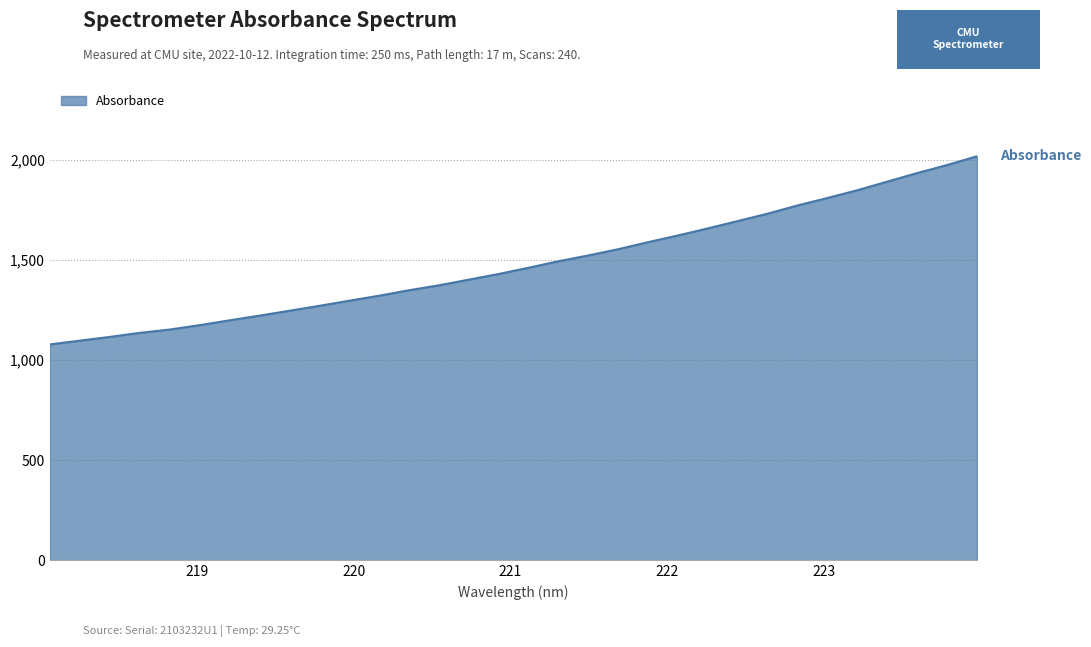

What is the smallest value displayed?

1078.0